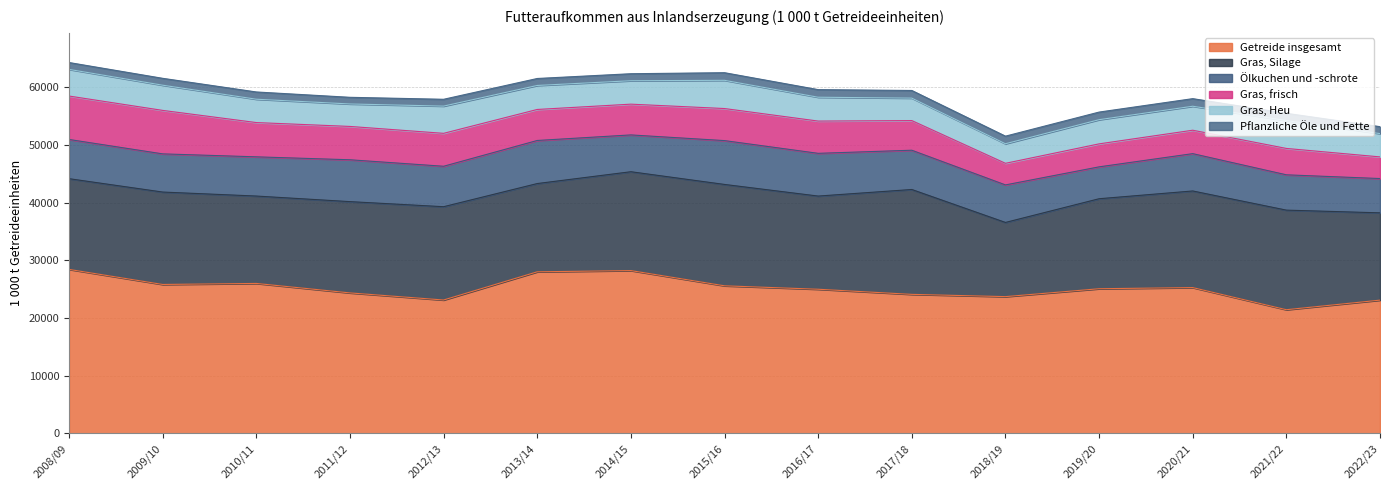

Reading right to left, transcribe all the data shown in this chart.

Getreide insgesamt: 2022/23=23098	2021/22=21438	2020/21=25272	2019/20=25072	2018/19=23706	2017/18=24097	2016/17=24984	2015/16=25580	2014/15=28218	2013/14=28005	2012/13=23120	2011/12=24350	2010/11=25991	2009/10=25813	2008/09=28423
Gras, Silage: 2022/23=15126	2021/22=17256	2020/21=16743	2019/20=15597	2018/19=12853	2017/18=18173	2016/17=16147	2015/16=17566	2014/15=17131	2013/14=15295	2012/13=16168	2011/12=15817	2010/11=15143	2009/10=16014	2008/09=15721
Ölkuchen und -schrote: 2022/23=5943	2021/22=6121	2020/21=6469	2019/20=5525	2018/19=6505	2017/18=6805	2016/17=7406	2015/16=7596	2014/15=6379	2013/14=7464	2012/13=7009	2011/12=7254	2010/11=6796	2009/10=6616	2008/09=6795
Gras, frisch: 2022/23=3752	2021/22=4571	2020/21=4058	2019/20=3983	2018/19=3744	2017/18=5139	2016/17=5590	2015/16=5557	2014/15=5331	2013/14=5375	2012/13=5705	2011/12=5777	2010/11=5939	2009/10=7535	2008/09=7527
Gras, Heu: 2022/23=4037	2021/22=4827	2020/21=4155	2019/20=4191	2018/19=3392	2017/18=3891	2016/17=4132	2015/16=4890	2014/15=4059	2013/14=4160	2012/13=4718	2011/12=3894	2010/11=4046	2009/10=4366	2008/09=4618
Pflanzliche Öle und Fette: 2022/23=1202	2021/22=1257	2020/21=1315	2019/20=1317	2018/19=1312	2017/18=1323	2016/17=1317	2015/16=1320	2014/15=1213	2013/14=1207	2012/13=1182	2011/12=1152	2010/11=1255	2009/10=1191	2008/09=1188